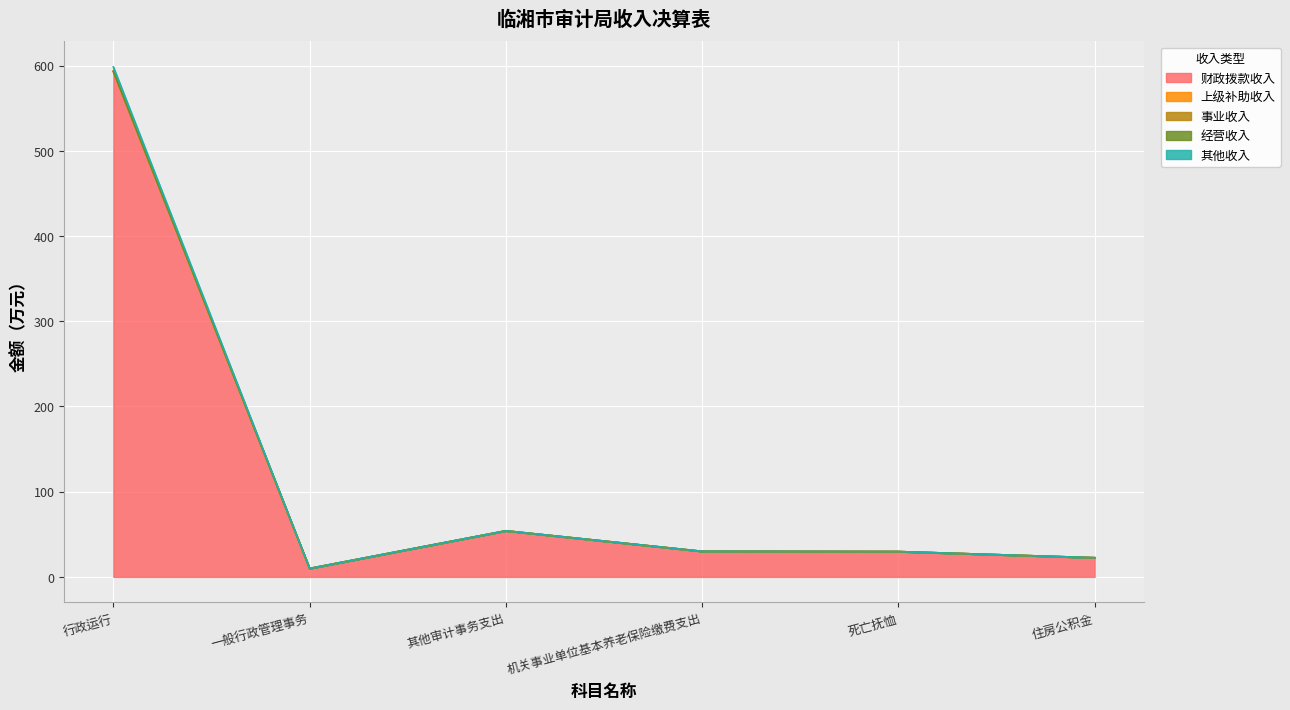

Reading right to left, extract all data points from this chart.

财政拨款收入: 住房公积金=22.5	死亡抚恤=29.7	机关事业单位基本养老保险缴费支出=30.0	其他审计事务支出=54.1	一般行政管理事务=9.9	行政运行=593.2
上级补助收入: 住房公积金=0.0	死亡抚恤=0.0	机关事业单位基本养老保险缴费支出=0.0	其他审计事务支出=0.0	一般行政管理事务=0.0	行政运行=0.0
事业收入: 住房公积金=0.0	死亡抚恤=0.0	机关事业单位基本养老保险缴费支出=0.0	其他审计事务支出=0.0	一般行政管理事务=0.0	行政运行=0.0
经营收入: 住房公积金=0.0	死亡抚恤=0.0	机关事业单位基本养老保险缴费支出=0.0	其他审计事务支出=0.0	一般行政管理事务=0.0	行政运行=0.0
其他收入: 住房公积金=0.0	死亡抚恤=0.0	机关事业单位基本养老保险缴费支出=0.0	其他审计事务支出=0.0	一般行政管理事务=0.0	行政运行=5.2